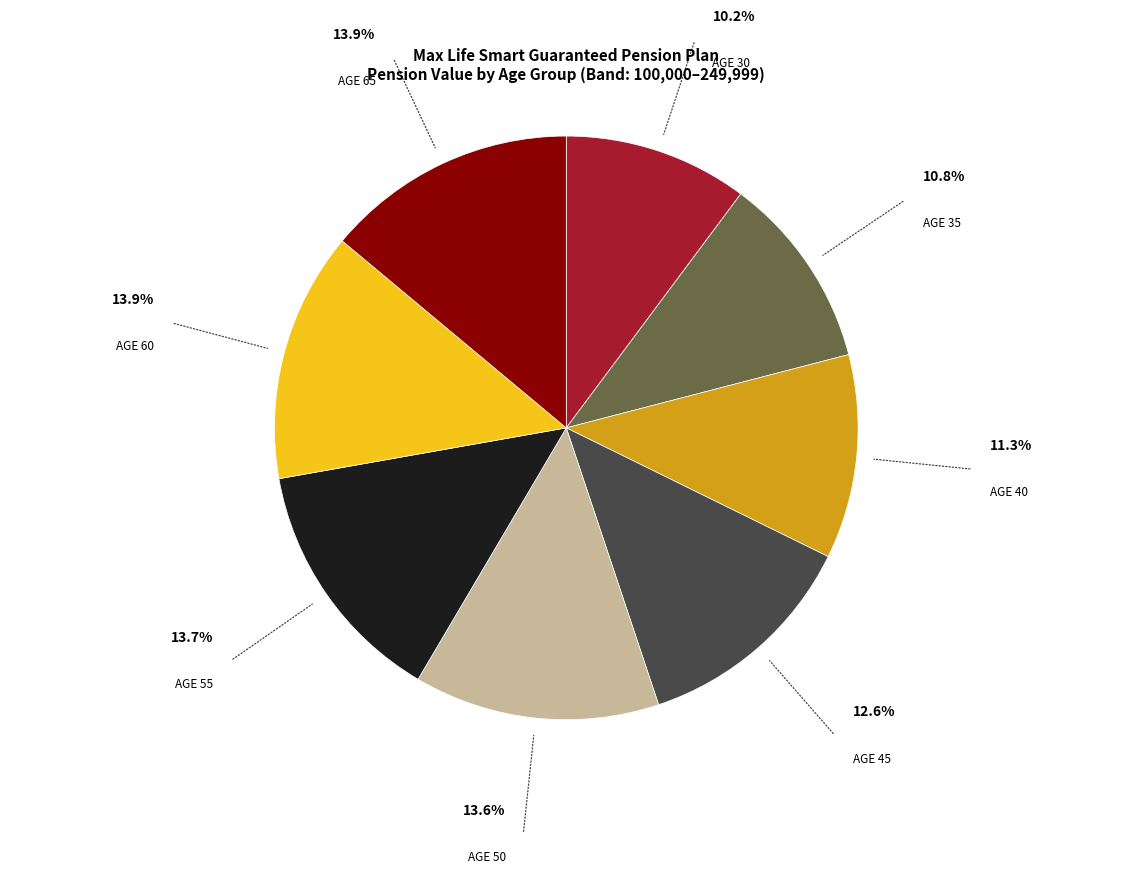

Is there a majority slice in this chart?

No